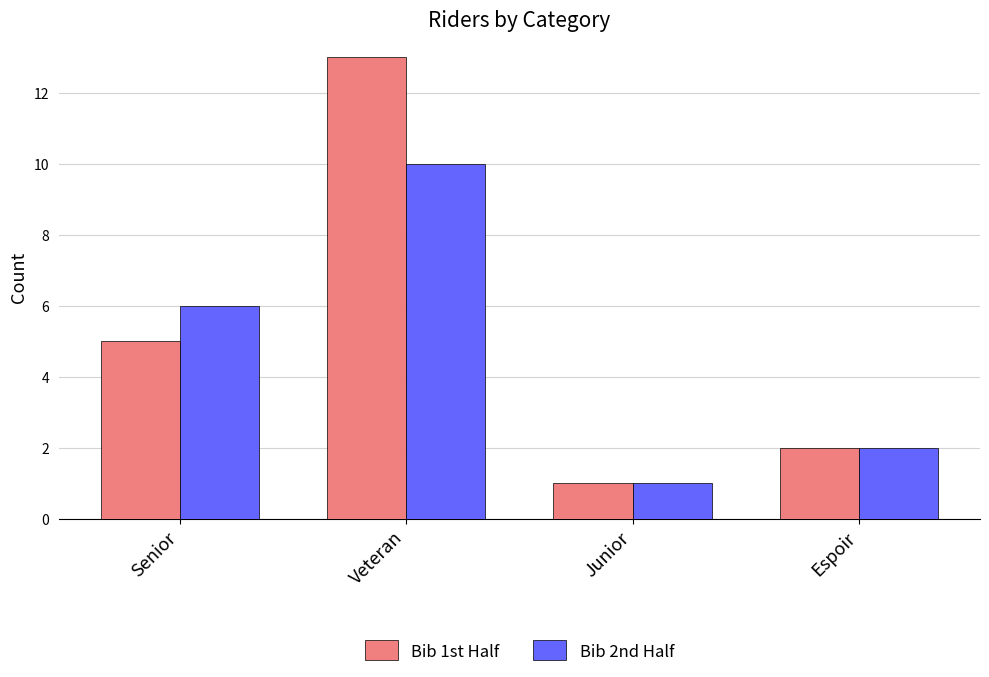

The value of Bib 1st Half at Veteran is 13. True or false?

True